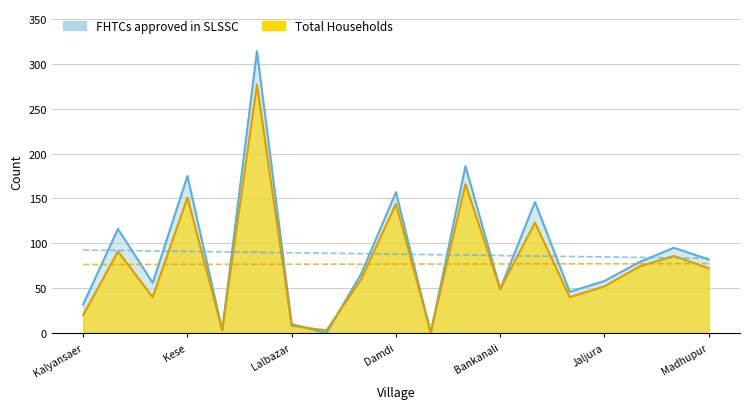

What is the average value of the FHTCs approved in SLSSC series?

88